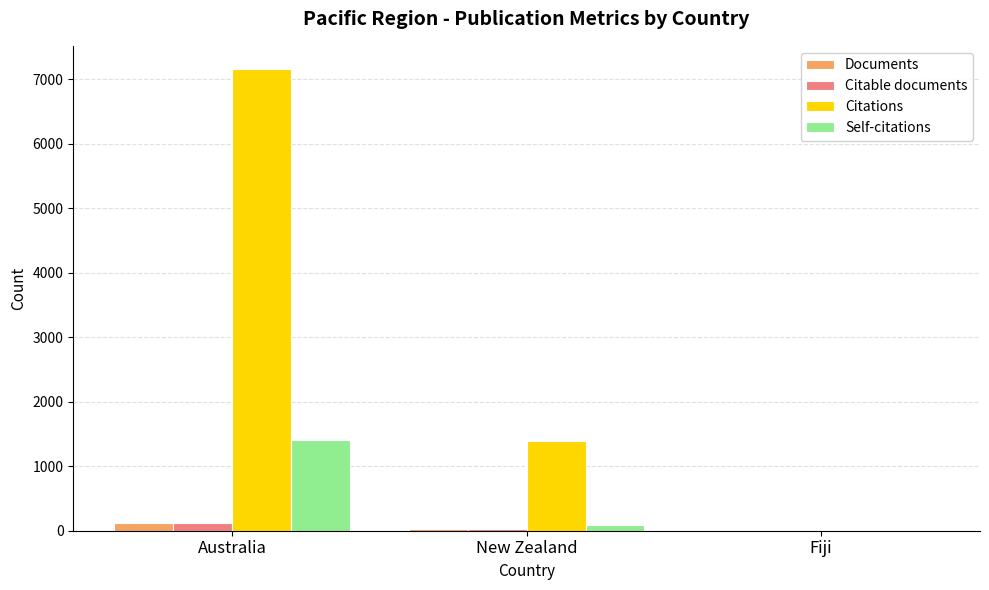

Does the chart contain stacked bars?

No